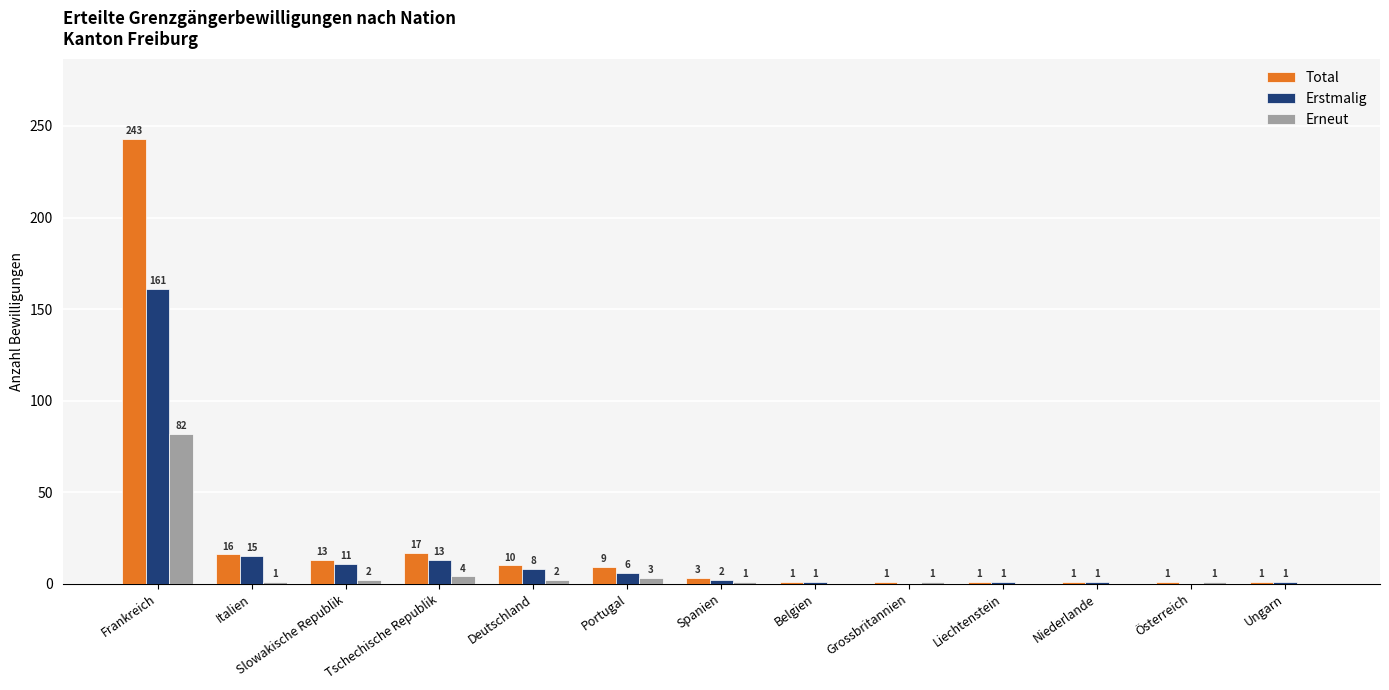

Is it true that Erstmalig equals 161 at Frankreich?

True